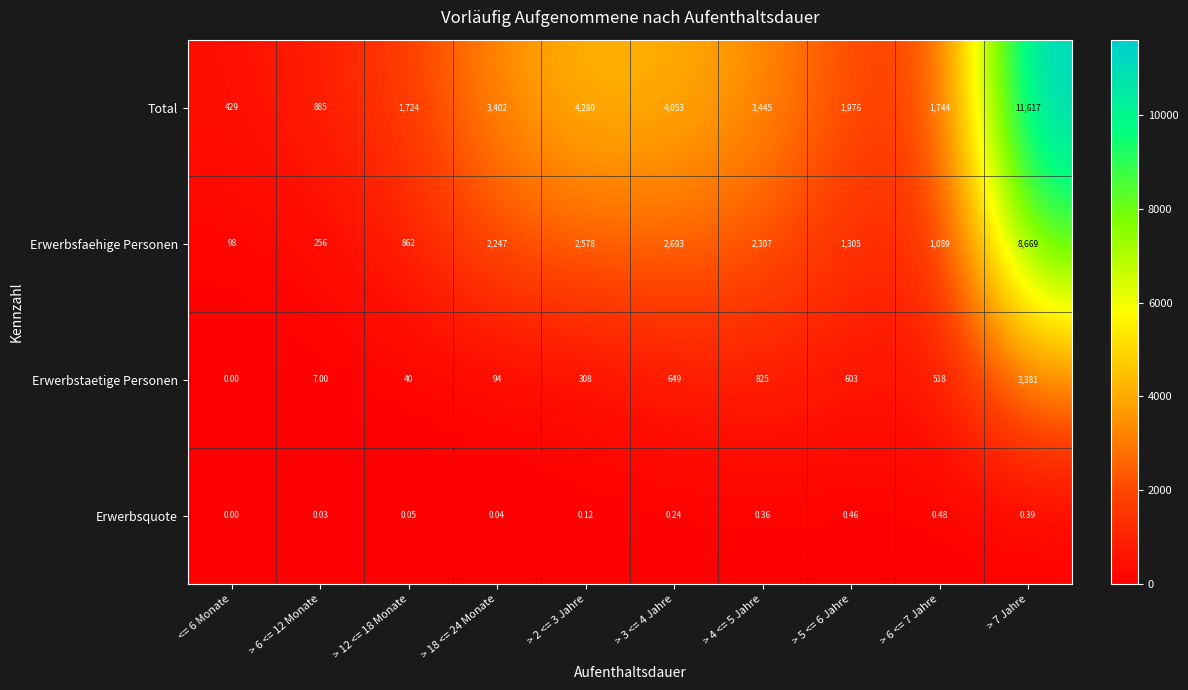

Which series changed the most between > 2 <= 3 Jahre and > 6 <= 7 Jahre?

Total